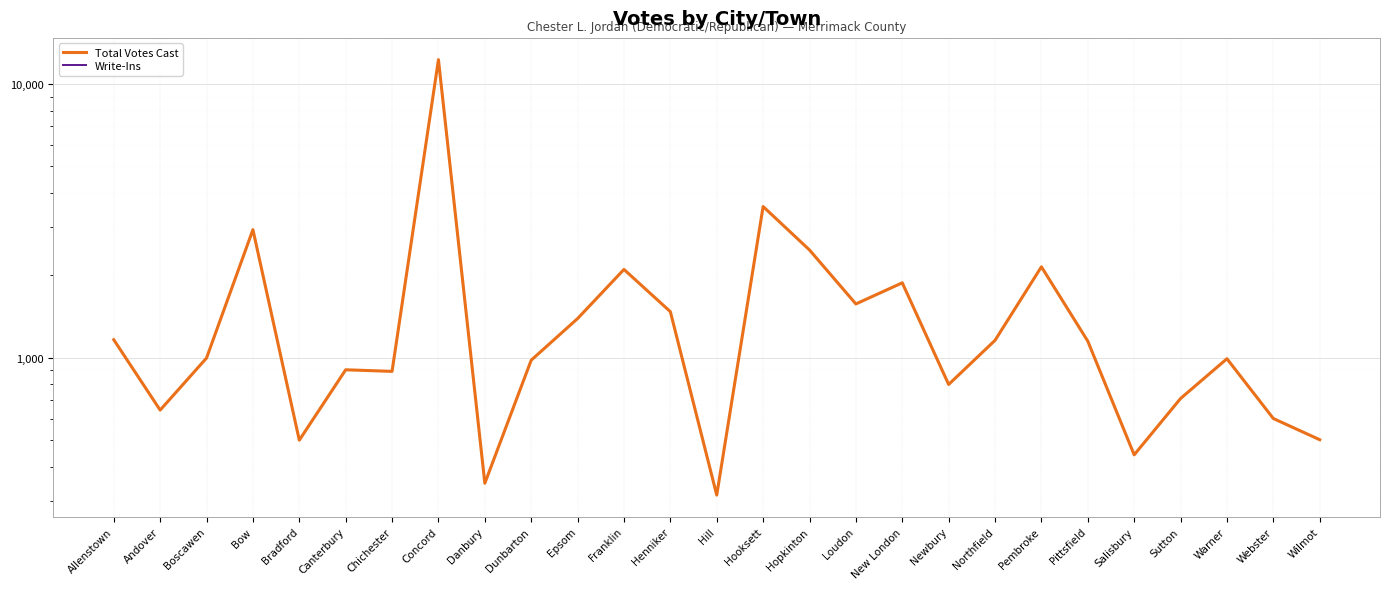

True or false: Total Votes Cast and Write-Ins intersect in this chart.

False